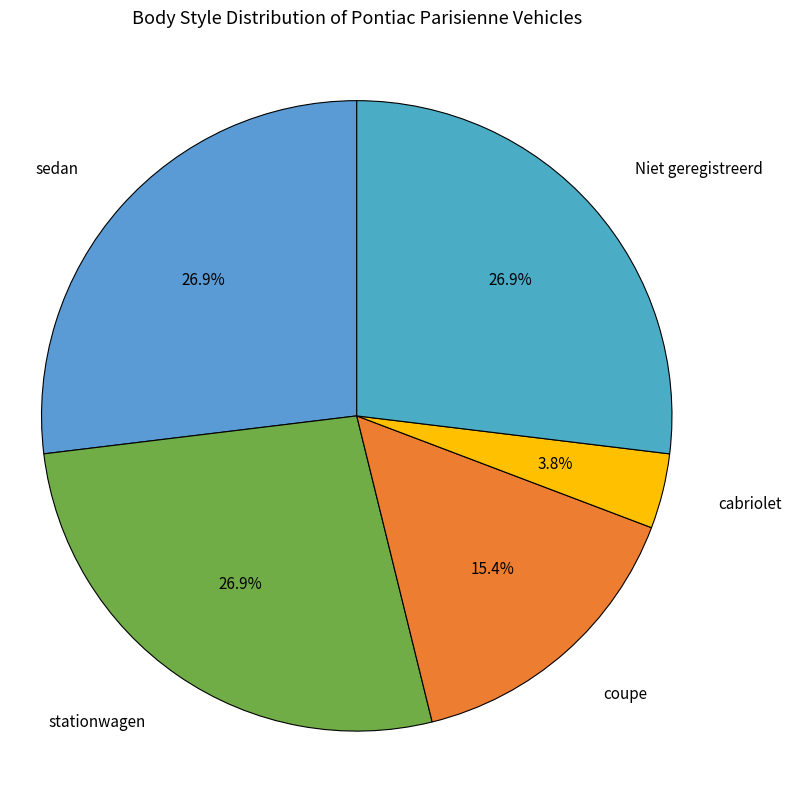

What percentage is the coupe slice, to the nearest percent?

15%